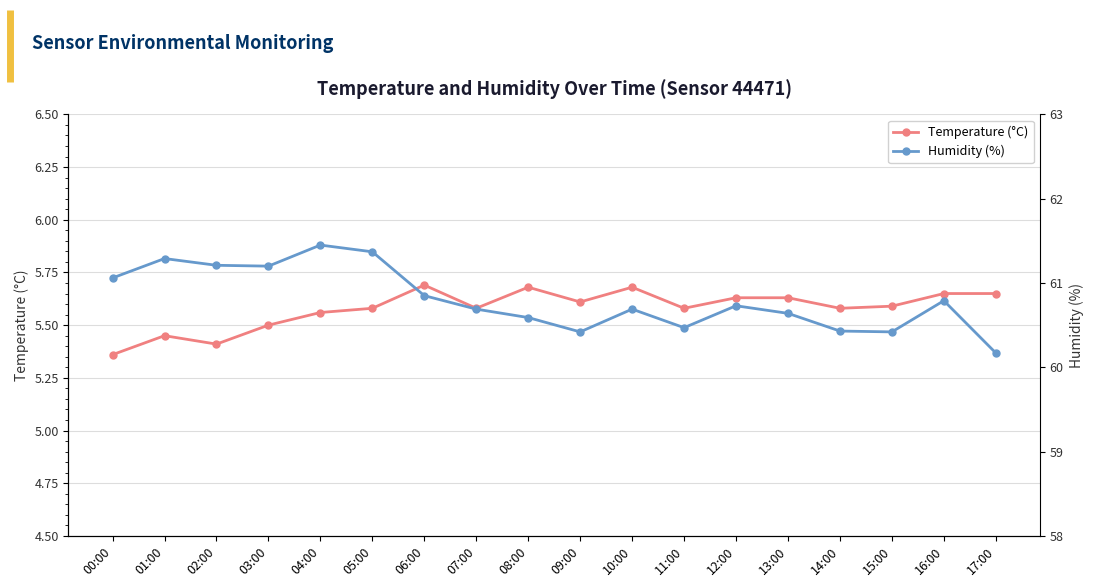

Read the Humidity (%) value at 03:00.

61.2